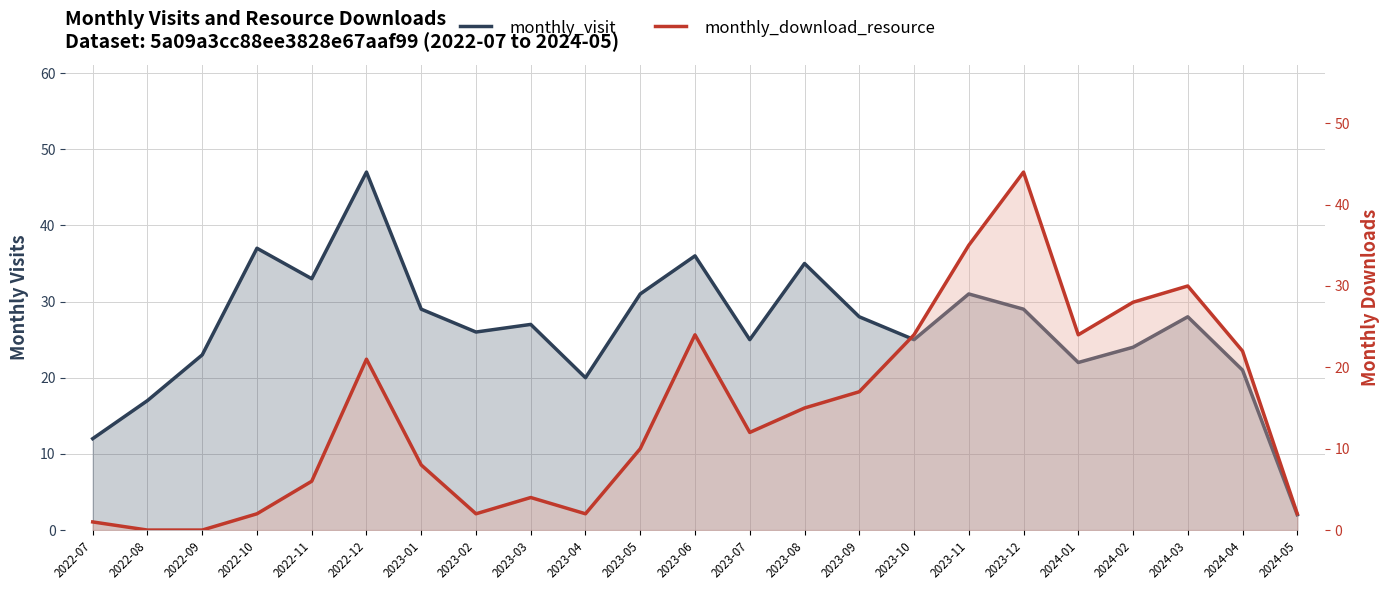

How many lines are shown in the chart?

2